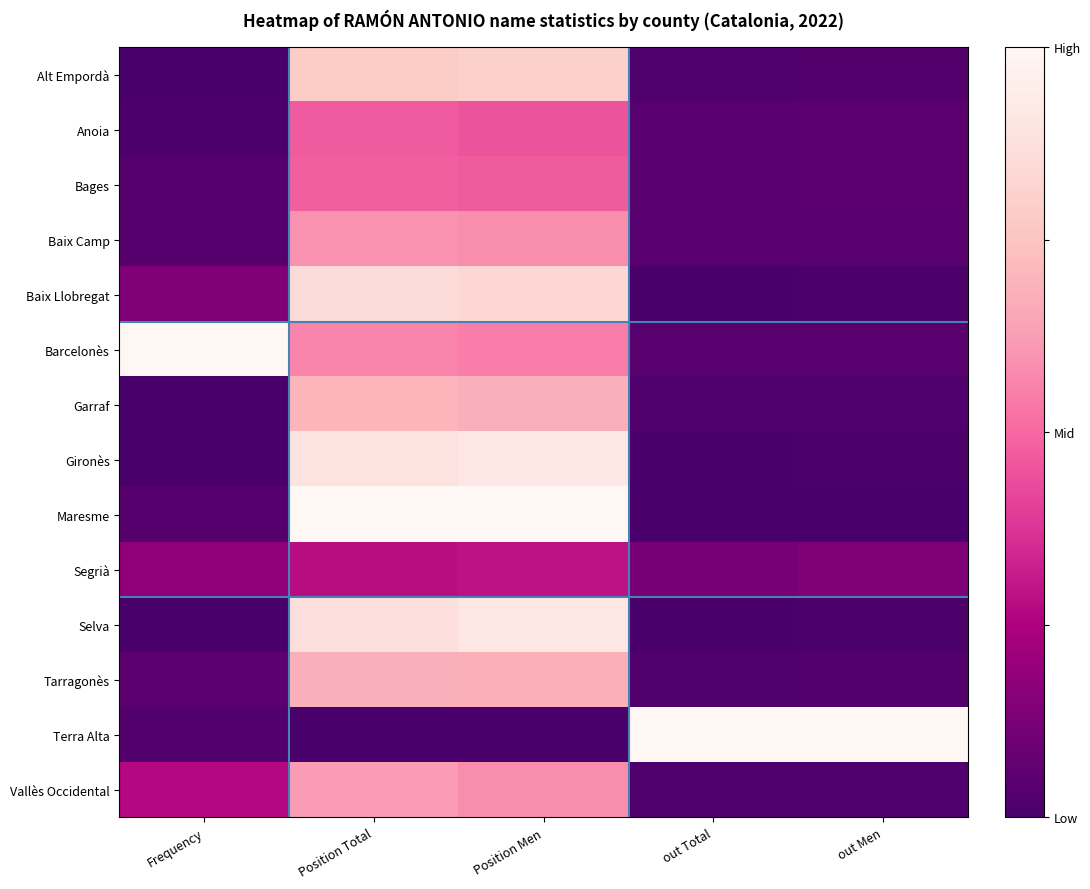

At how many categories does at least one series exceed 0?

5